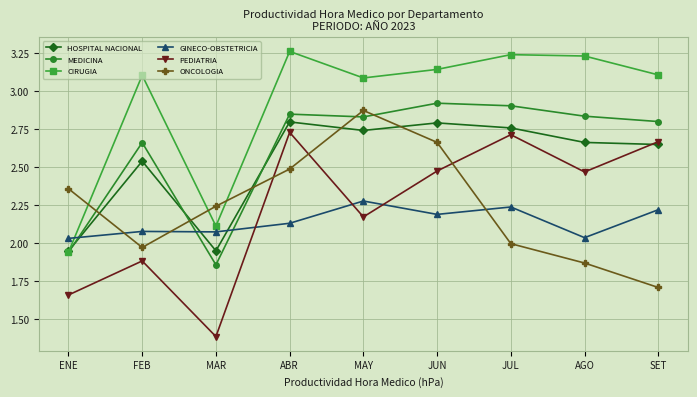

In HOSPITAL NACIONAL, how many points are lower than both neighbors (excluding endpoints)?

2